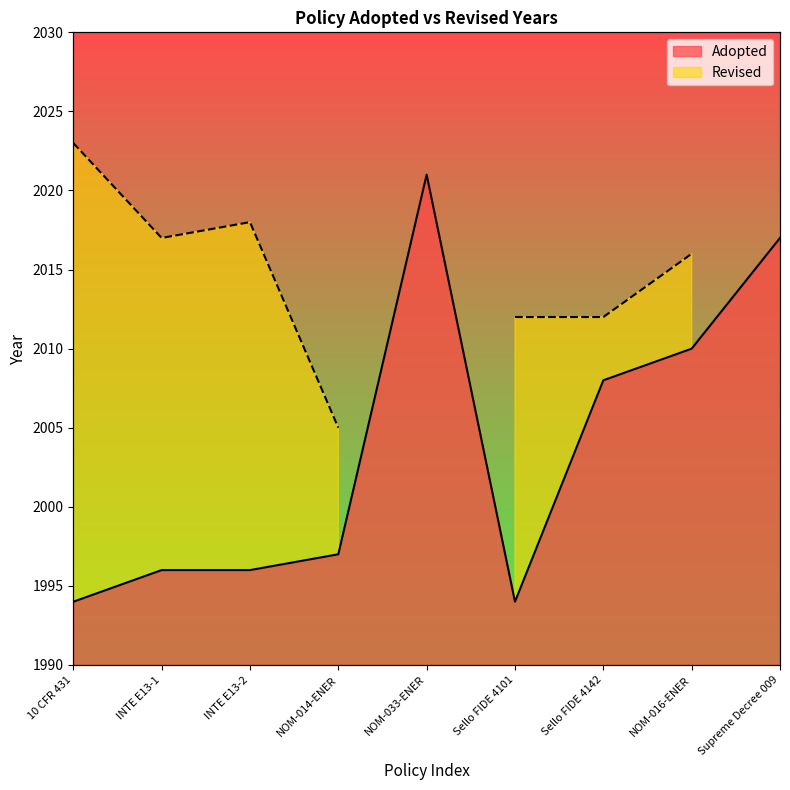

Between Sello FIDE 4142 and 10 CFR 431, which is larger?

Sello FIDE 4142